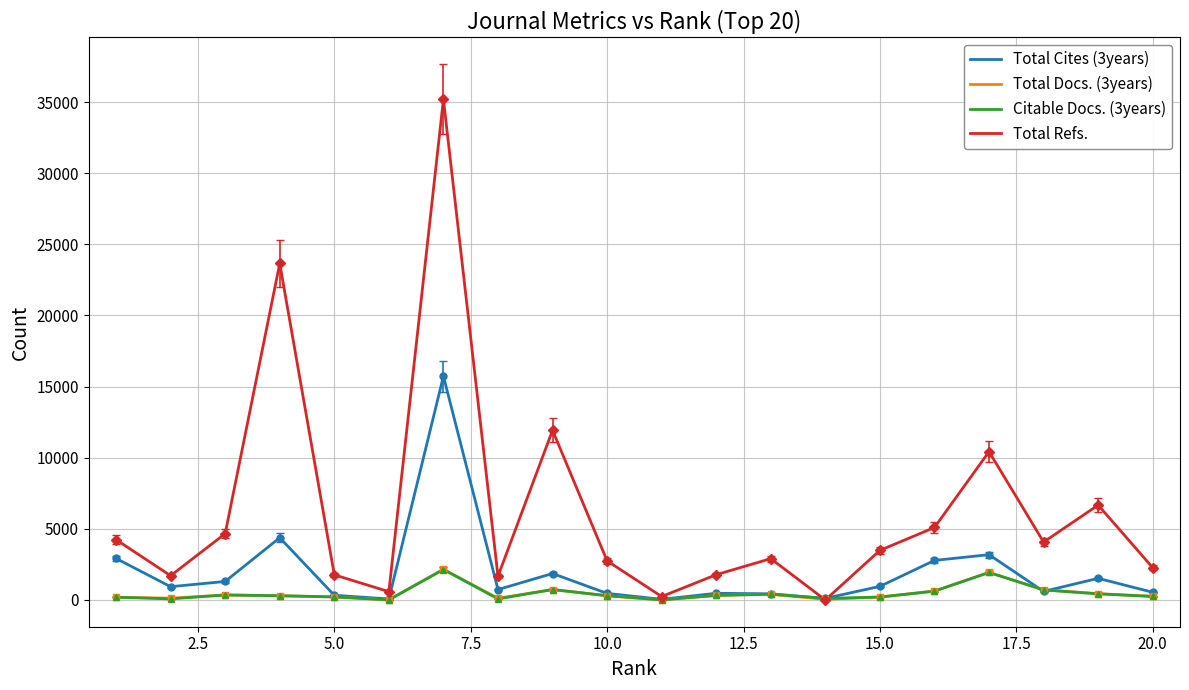

Which series has the widest spread of values?

Total Refs.